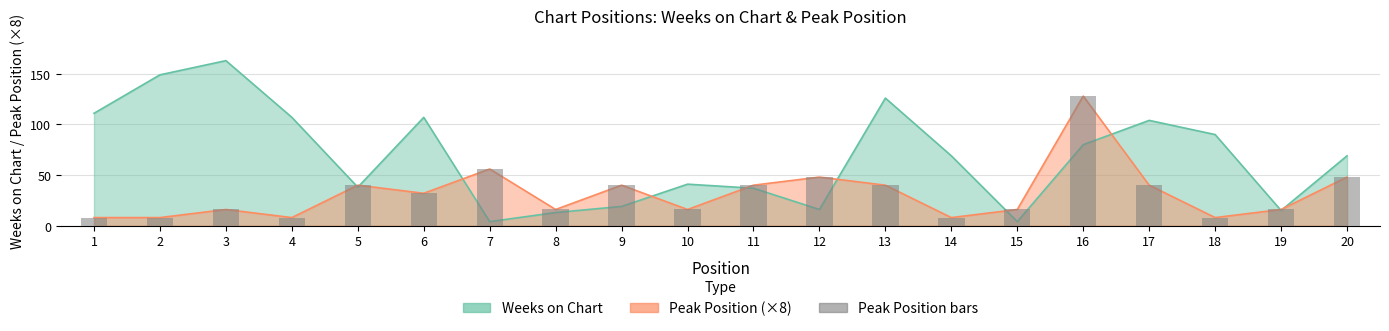

Which category has the lowest value in the Peak Position series?

1